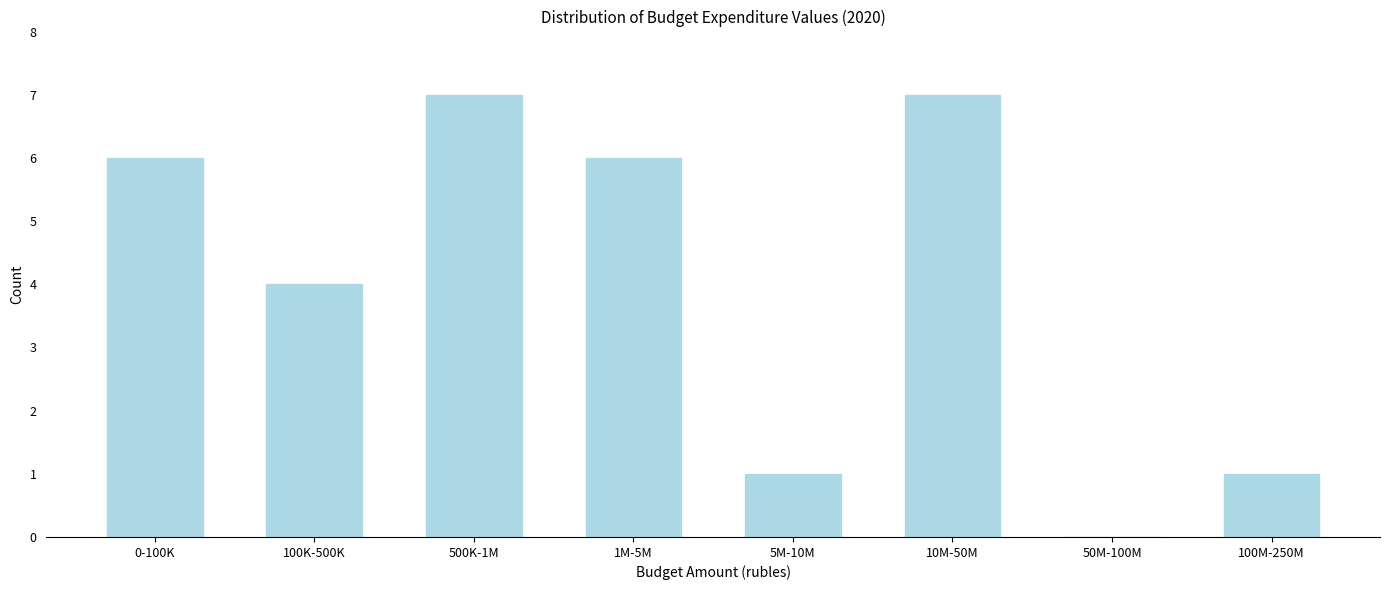

Reading left to right, extract all data points from this chart.

0-100K=6	100K-500K=4	500K-1M=7	1M-5M=6	5M-10M=1	10M-50M=7	50M-100M=0	100M-250M=1